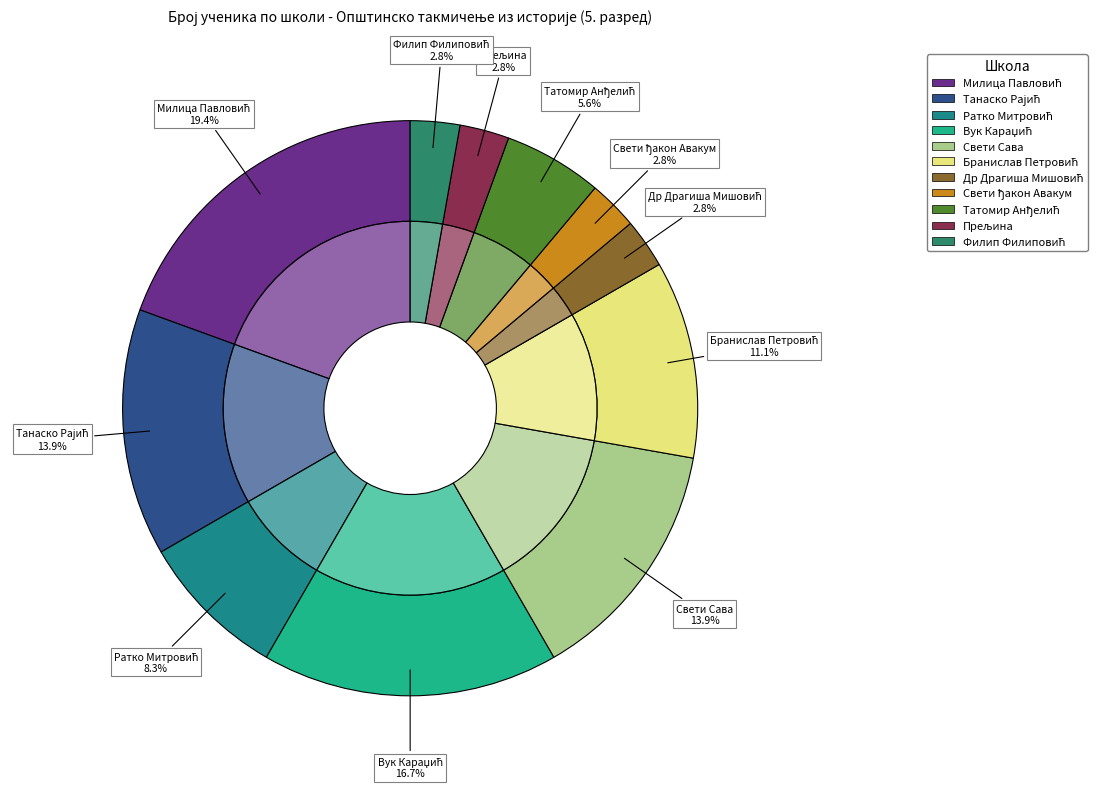

How many slices are in this pie chart?

11